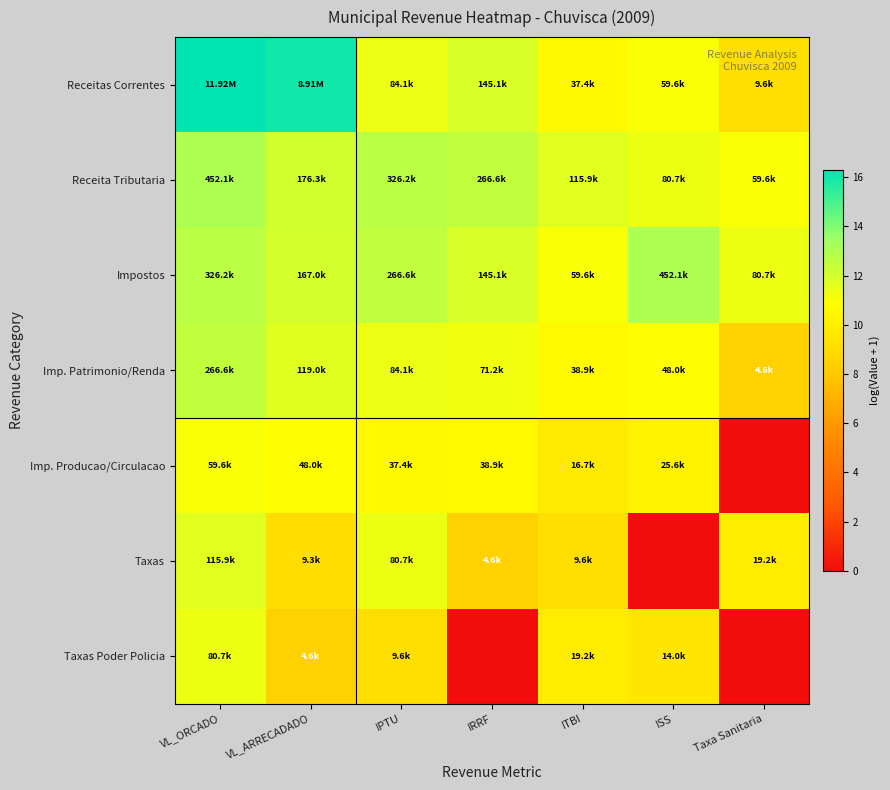

What is the total value across all series at VL_ORCADO?

88.5